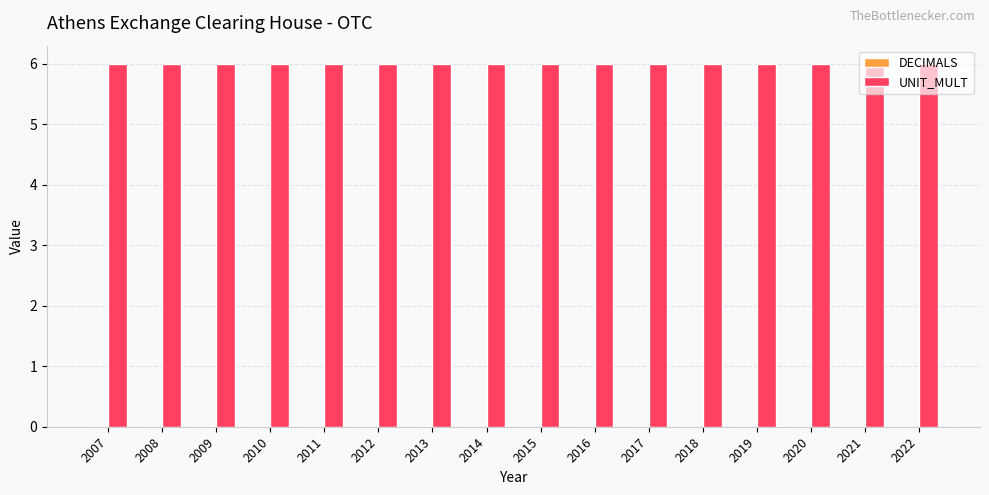

Count the number of data series in this chart.

2